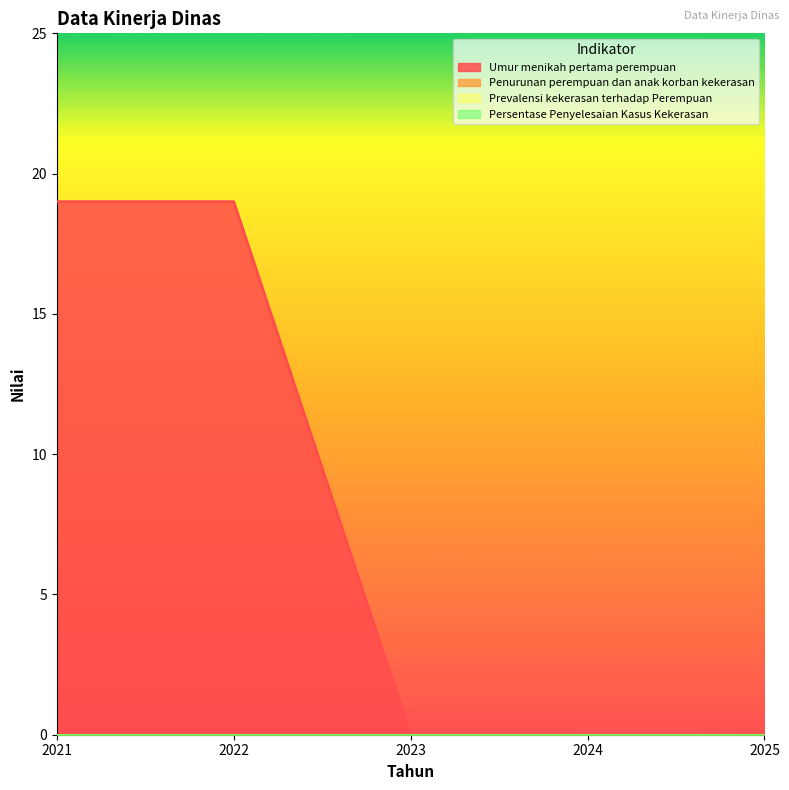

True or false: Umur menikah pertama perempuan and Prevalensi kekerasan terhadap Perempuan intersect in this chart.

False